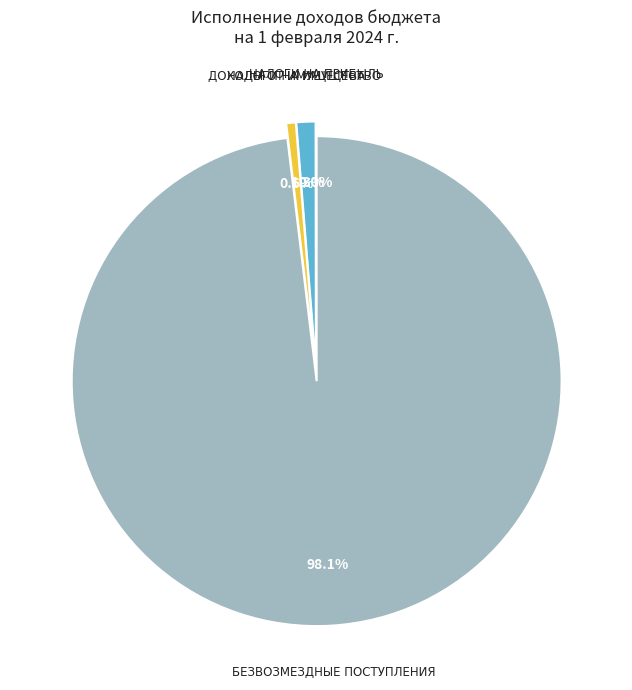

Is there a majority slice in this chart?

Yes